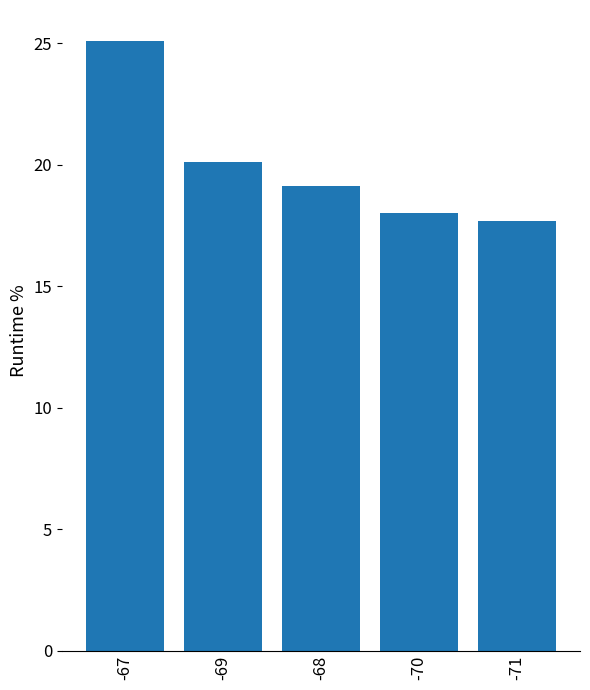

Where is the data nearest to the value 21?

-69